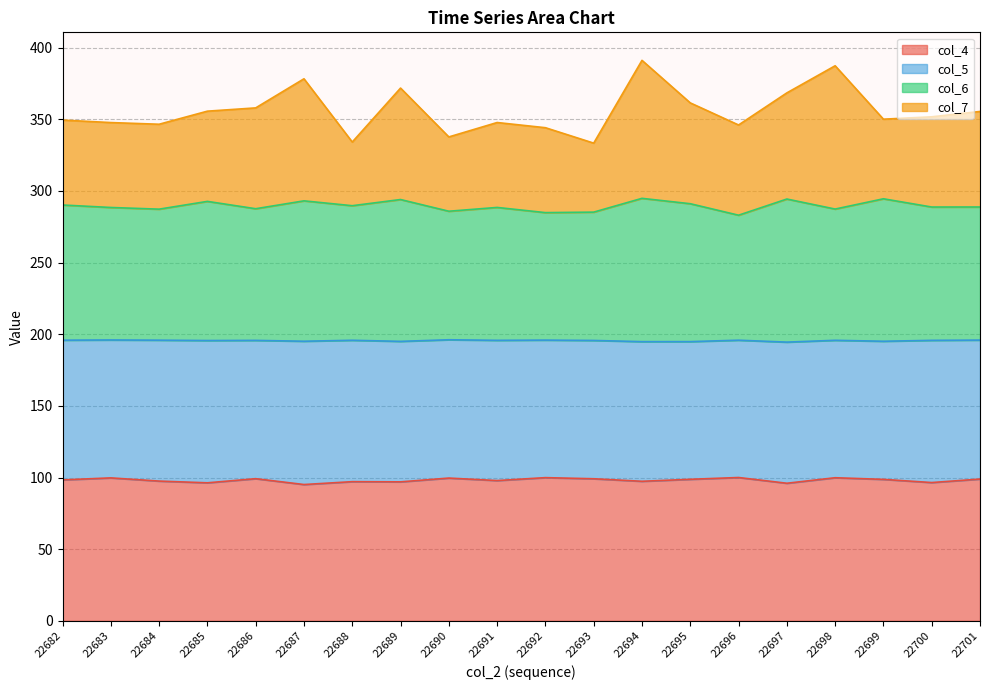

How many lines are shown in the chart?

4